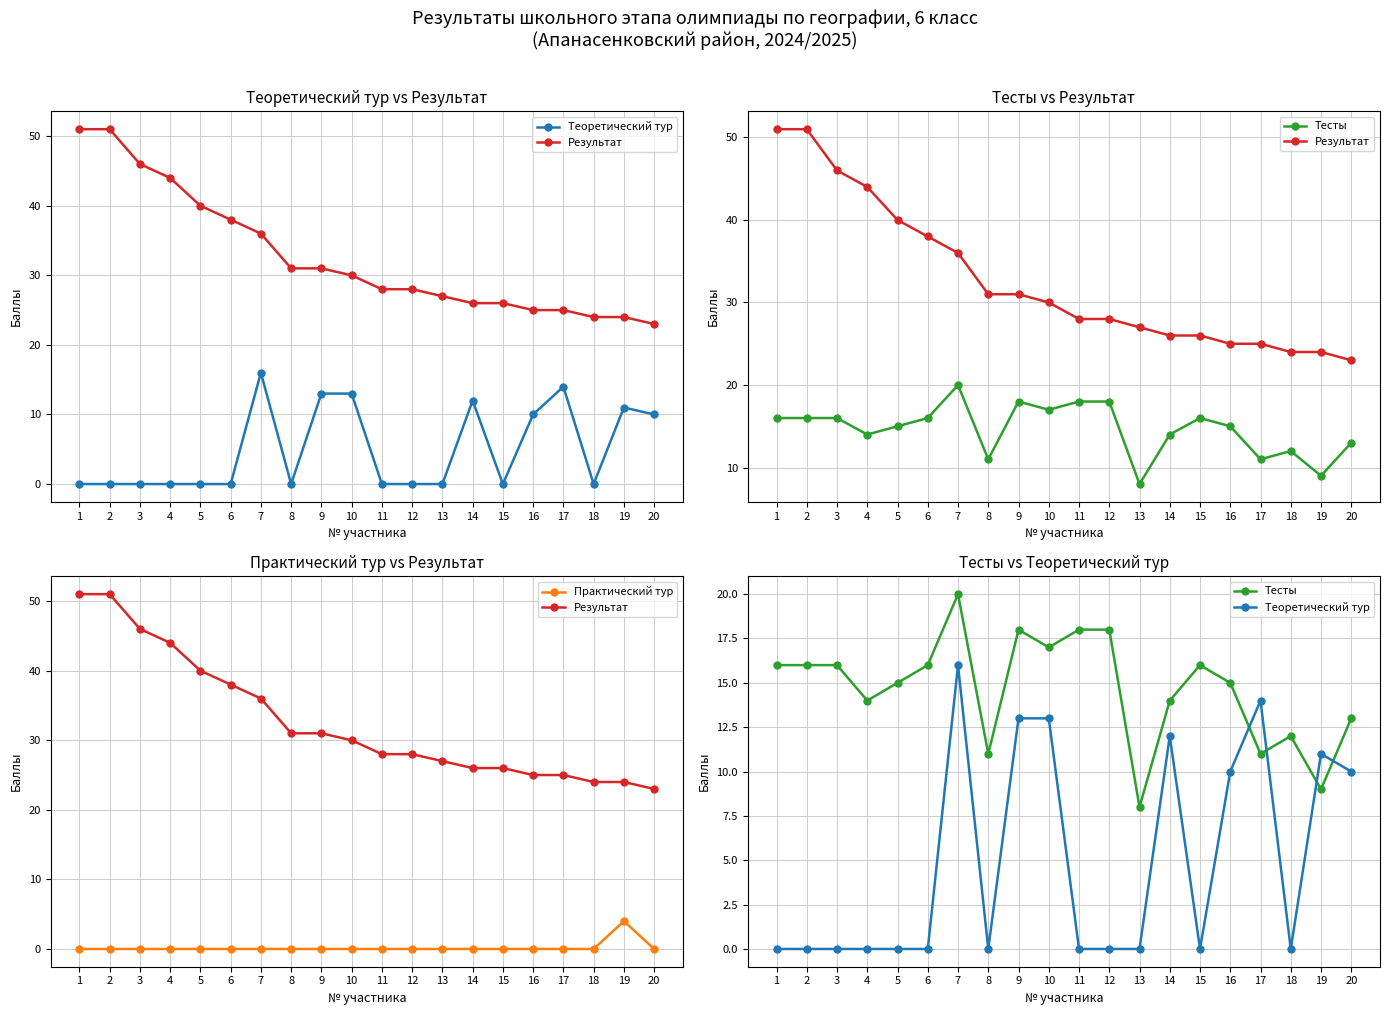

After their last crossing, which series has the higher values: Тесты or Теоретический тур?

Тесты